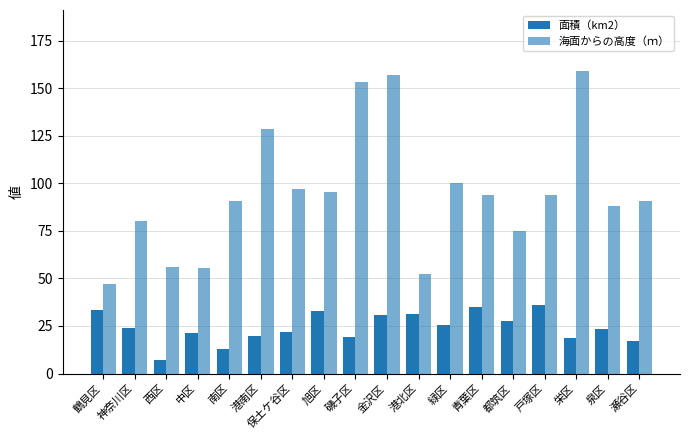

Reading left to right, extract all data points from this chart.

面積（km2）: 鶴見区=33.2	神奈川区=23.7	西区=7.0	中区=21.4	南区=12.7	港南区=19.9	保土ケ谷区=21.9	旭区=32.7	磯子区=19.1	金沢区=31.0	港北区=31.4	緑区=25.5	青葉区=35.2	都筑区=27.9	戸塚区=35.8	栄区=18.5	泉区=23.6	瀬谷区=17.2
海面からの高度（ｍ）: 鶴見区=47.2	神奈川区=80.1	西区=55.8	中区=55.7	南区=91.0	港南区=128.9	保土ケ谷区=97.0	旭区=95.4	磯子区=153.3	金沢区=157.1	港北区=52.5	緑区=100.5	青葉区=93.9	都筑区=74.9	戸塚区=94.1	栄区=159.4	泉区=88.4	瀬谷区=90.9